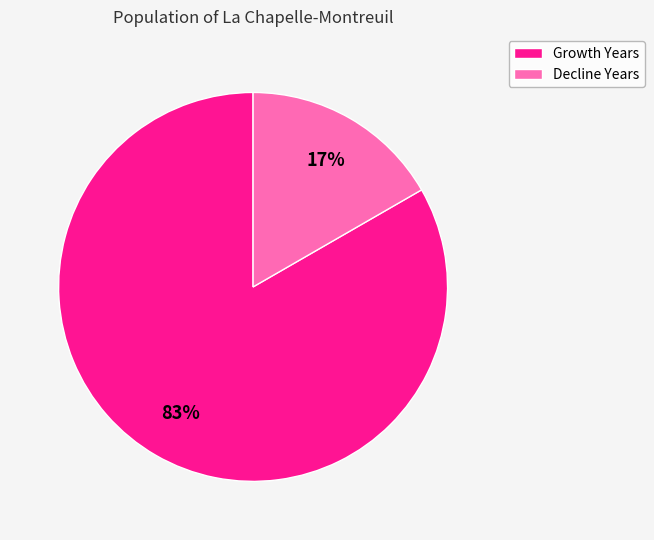

Is there any slice that represents more than half of the pie?

Yes